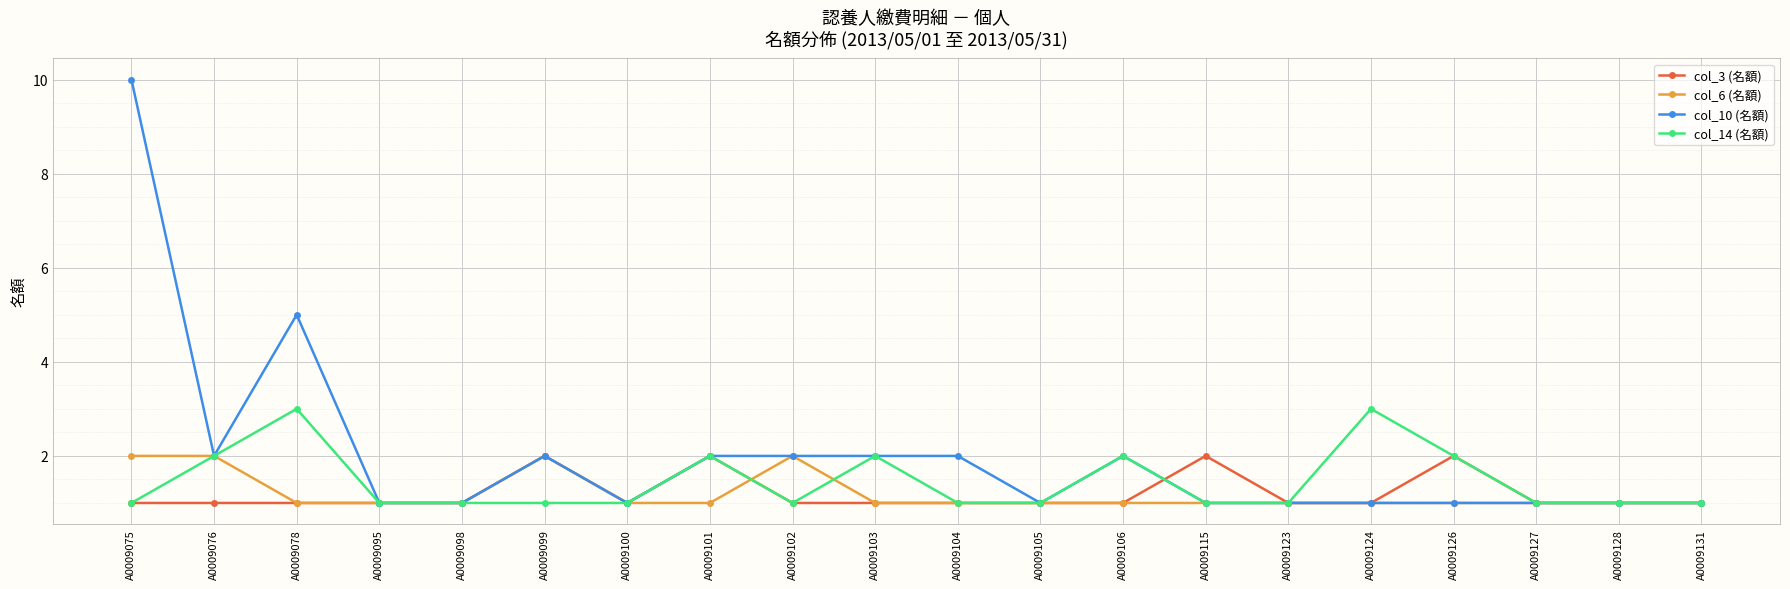

The value of col_14 (名額) at A0009124 is 3. True or false?

True